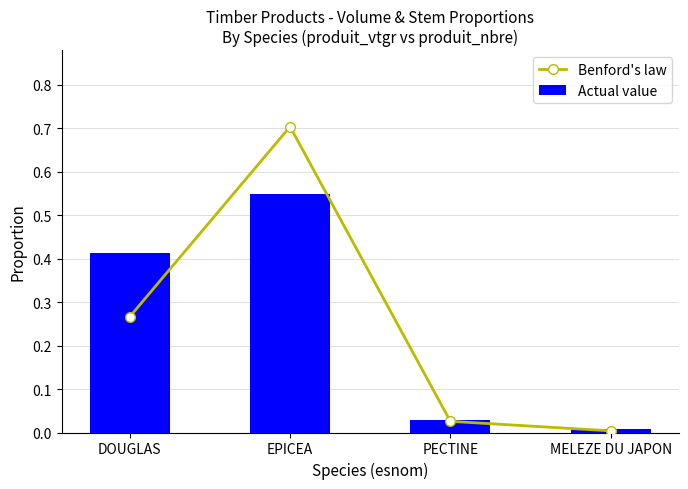

What is the approximate value of Actual value at EPICEA?

0.5